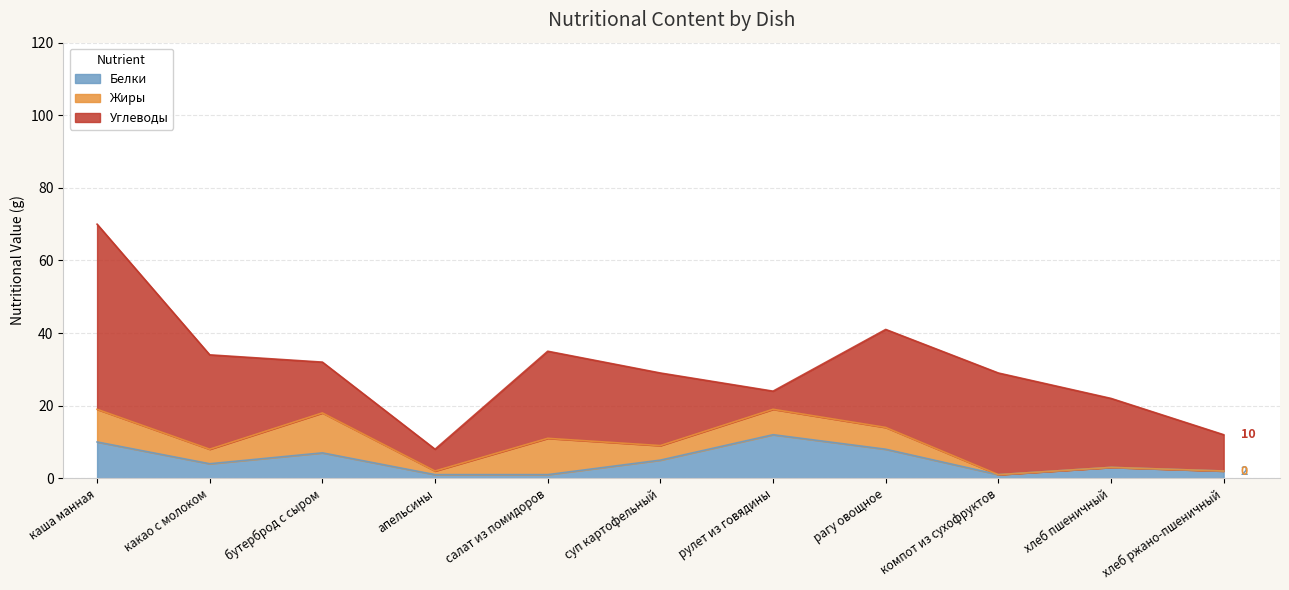

At how many categories does at least one series exceed 2?

11